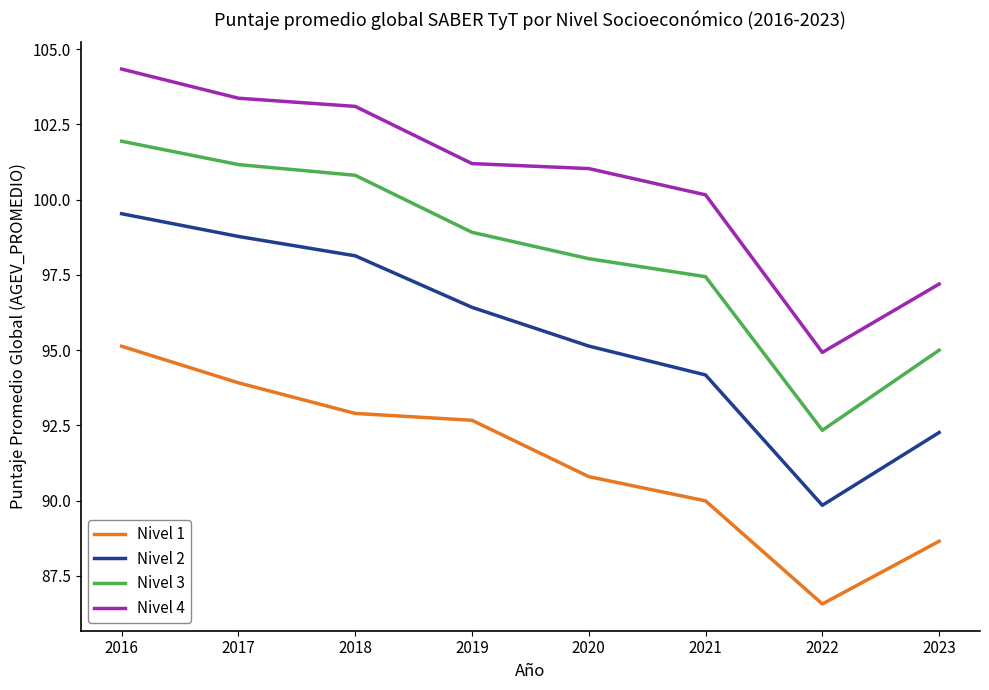

What is the total value across all series at 2023?

373.1